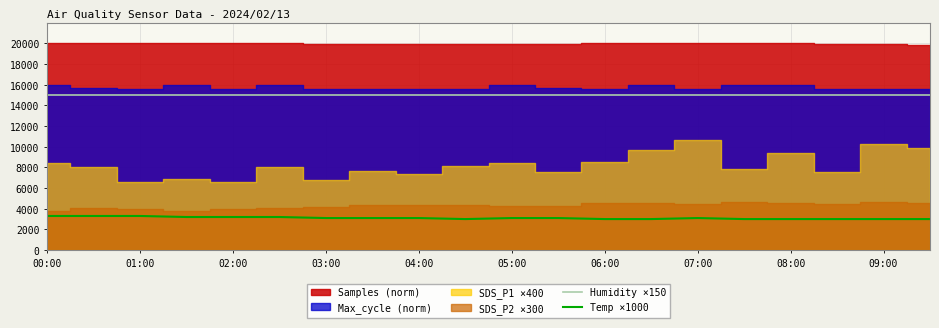

The Humidity ×150 series shows 14985 at 09:00. True or false?

True